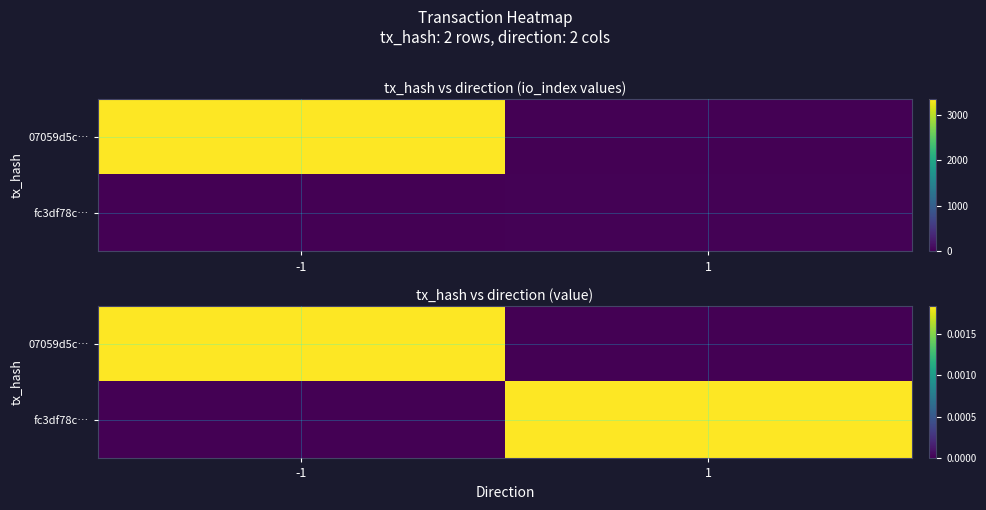

Count the 07059d5c… values in the range 0 to 1.

2